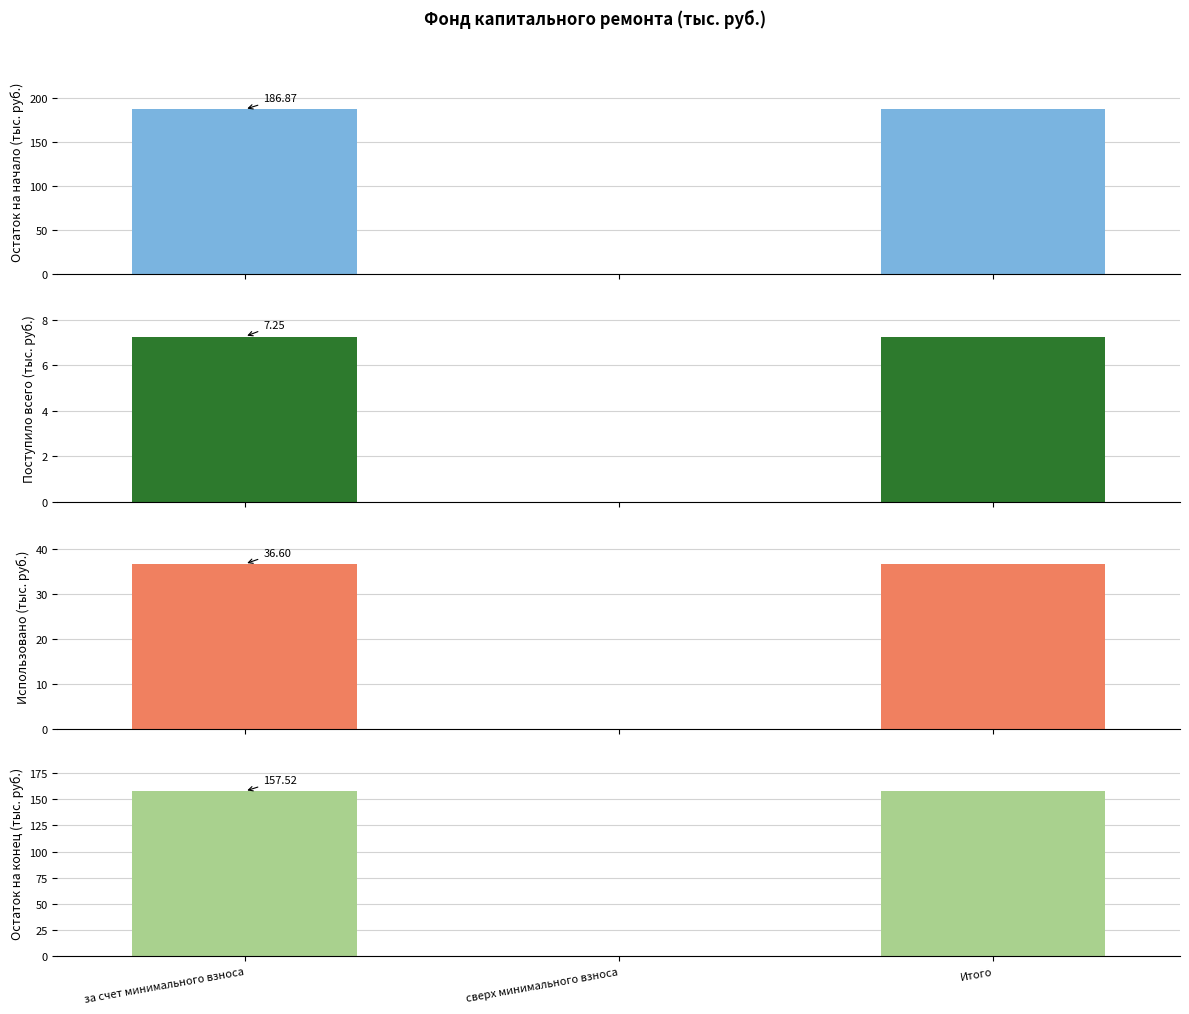

What is the value of the Использовано bar at the 1st from the left?

36.6